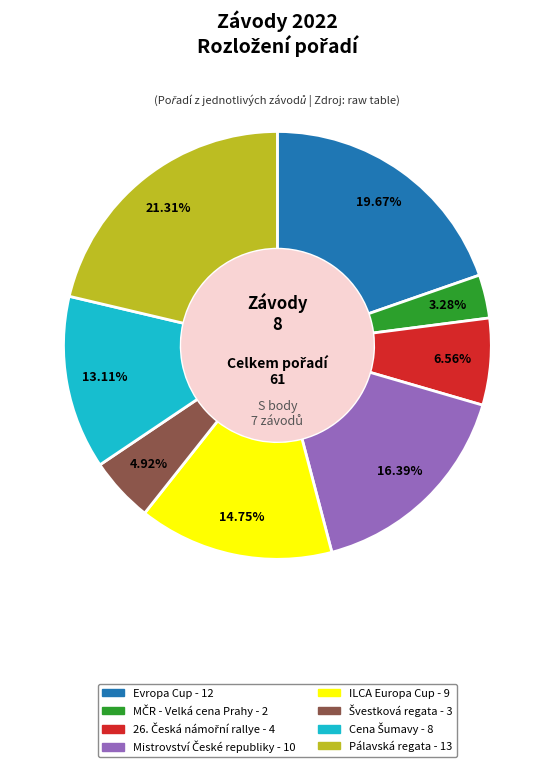

To the nearest percent, what is the combined percentage of ILCA Europa Cup and Pálavská regata?

36%